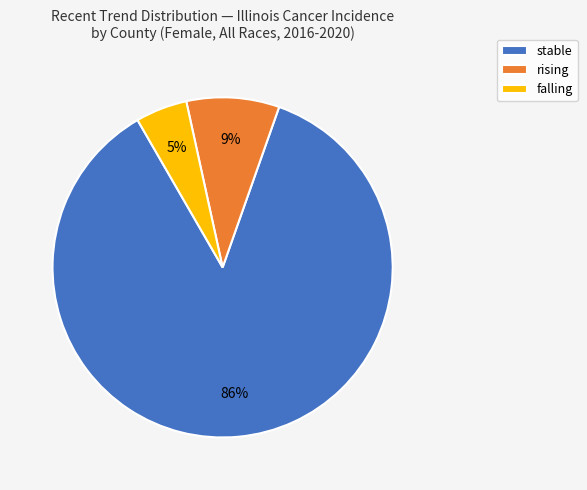

The rising slice represents 1% of the pie. True or false?

False